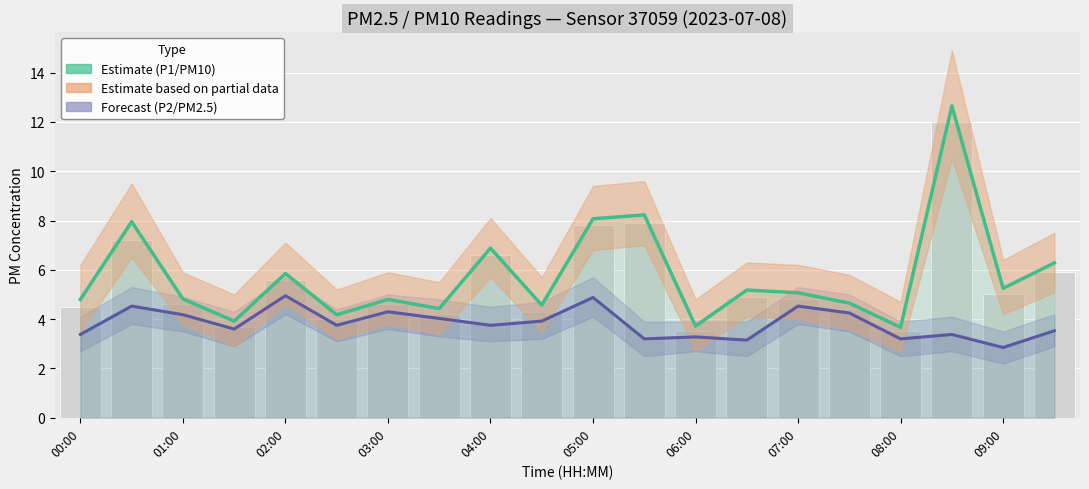

What is the difference between the highest and lowest values at 01:00?

0.6